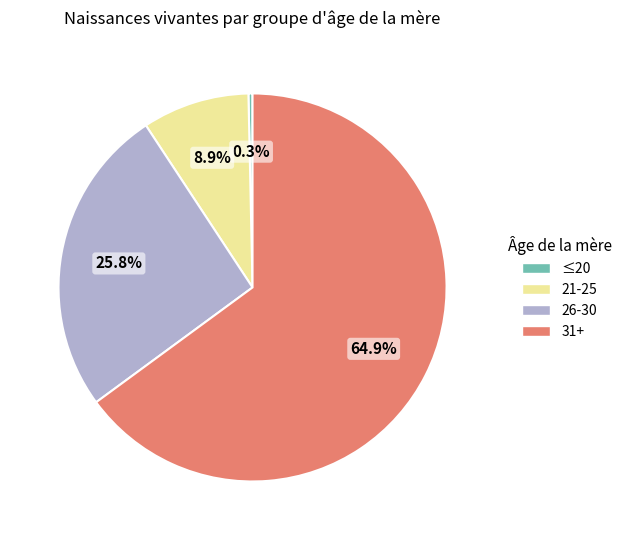

Does any single category account for the majority?

Yes